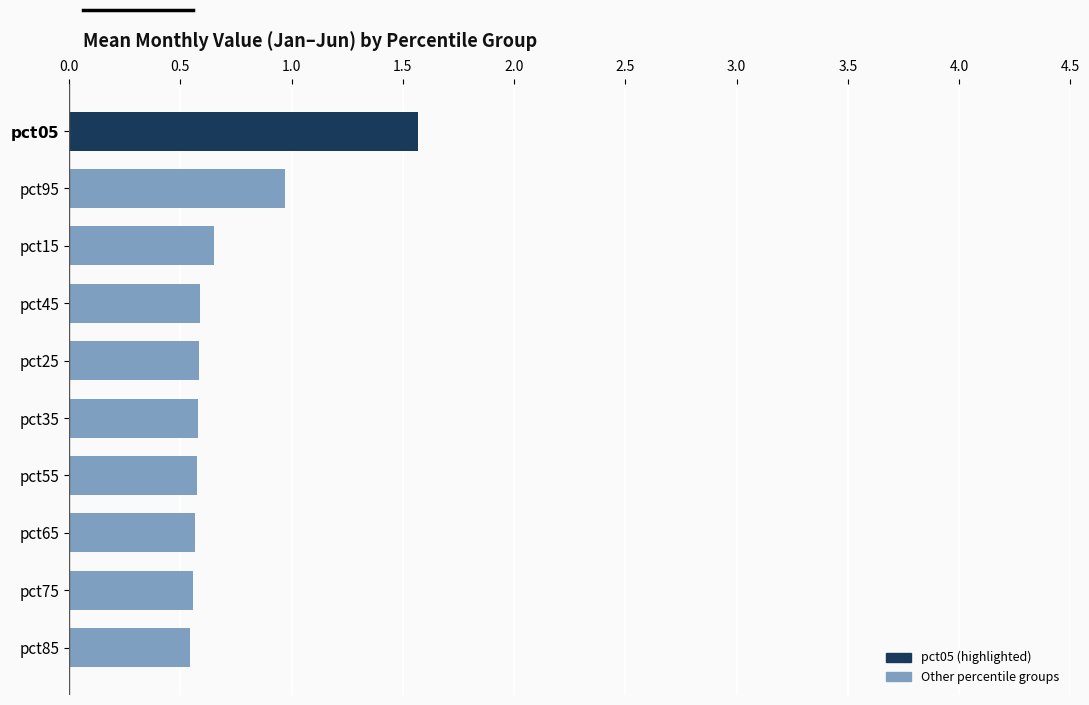

What is the maximum value shown in the chart?

1.6